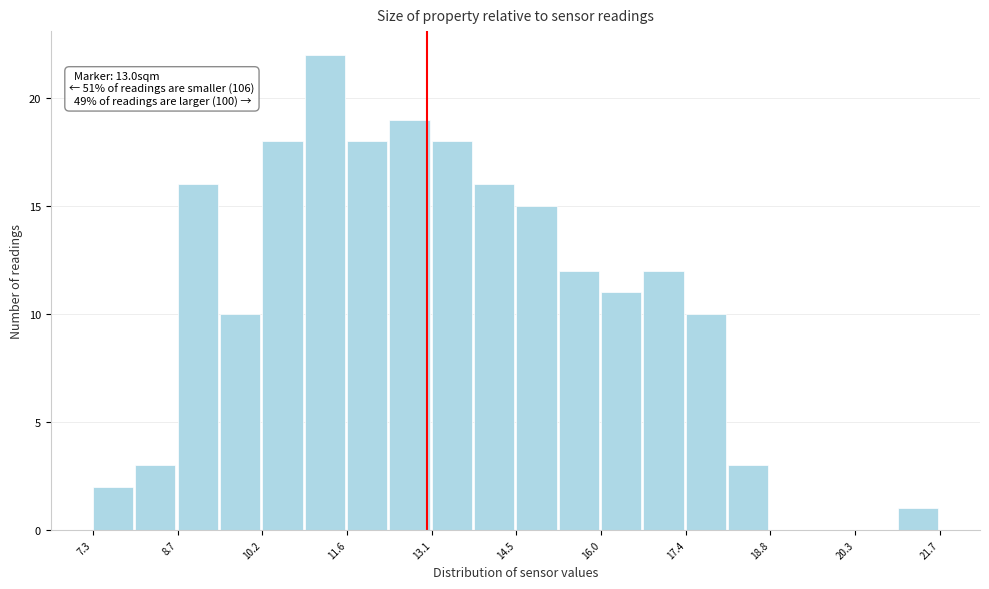

Around what value on the x-axis is the tallest bar? Give the approximate position of its centre, as read against the axis.

11.2